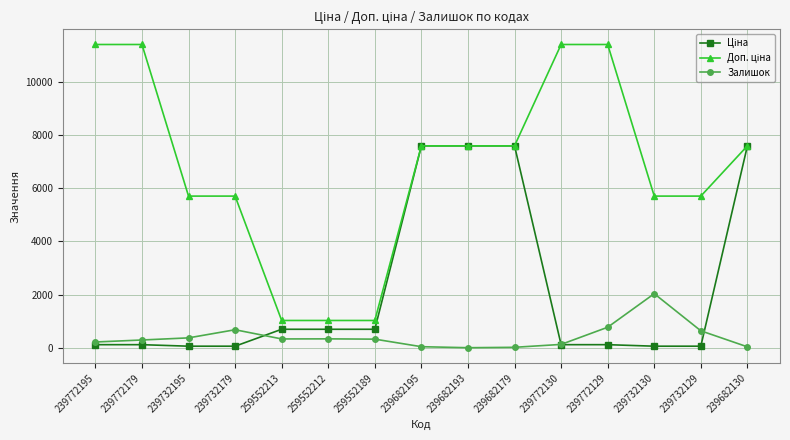

What is the spread (max minus min) of values at 259552189?

702.6